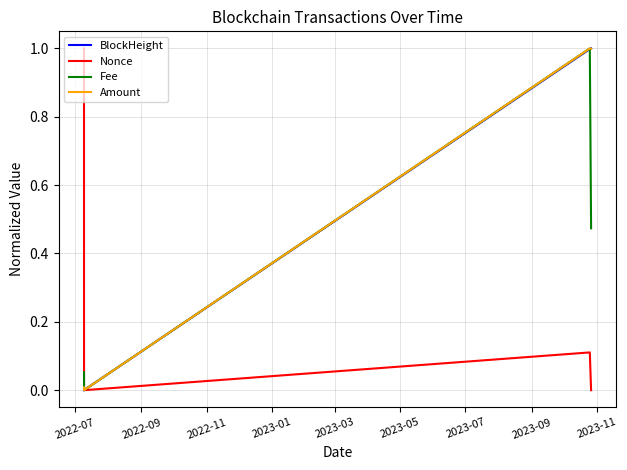

What is the maximum value shown in the chart?

1.0